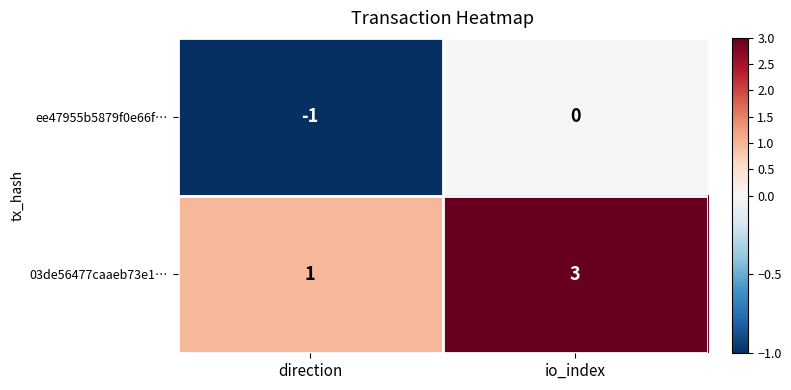

At which category is the sum across all series the highest?

io_index